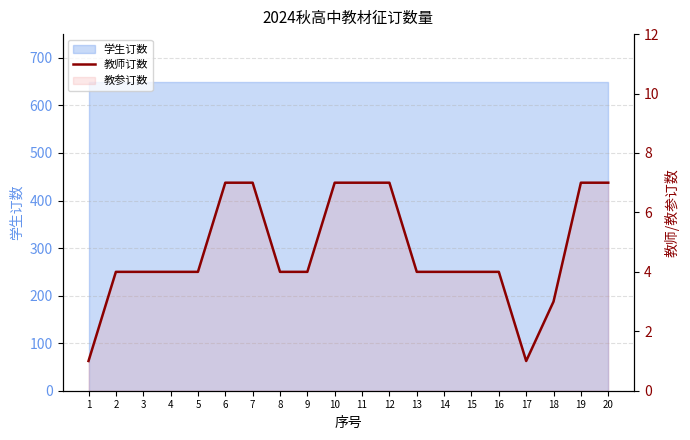

The value at 16 is 4. True or false?

True